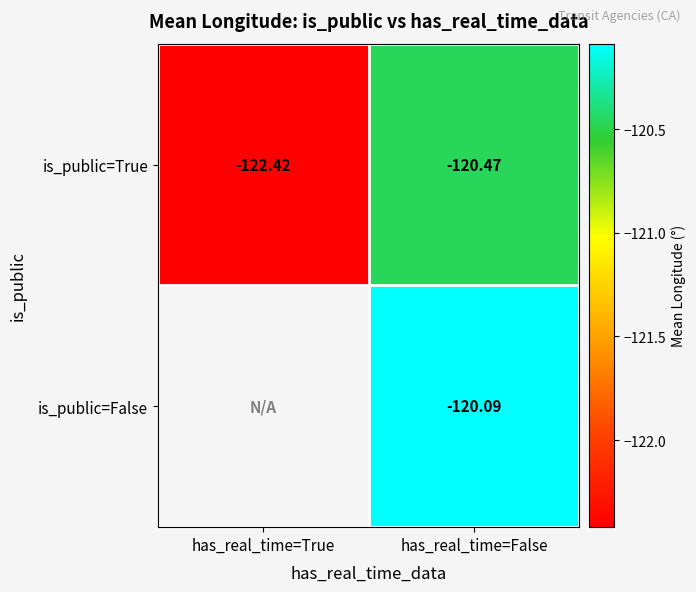

List the labels in order of is_public=True value, largest first.

has_real_time=False, has_real_time=True